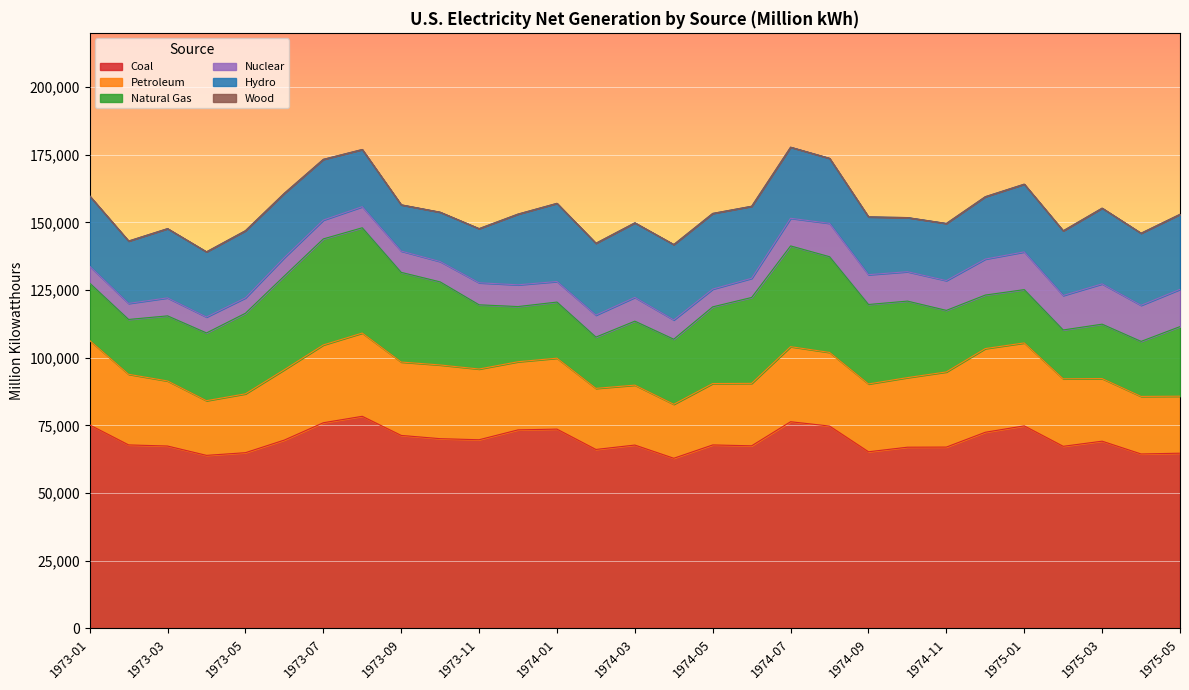

Where does the Petroleum series first go above 25701?

1973-01